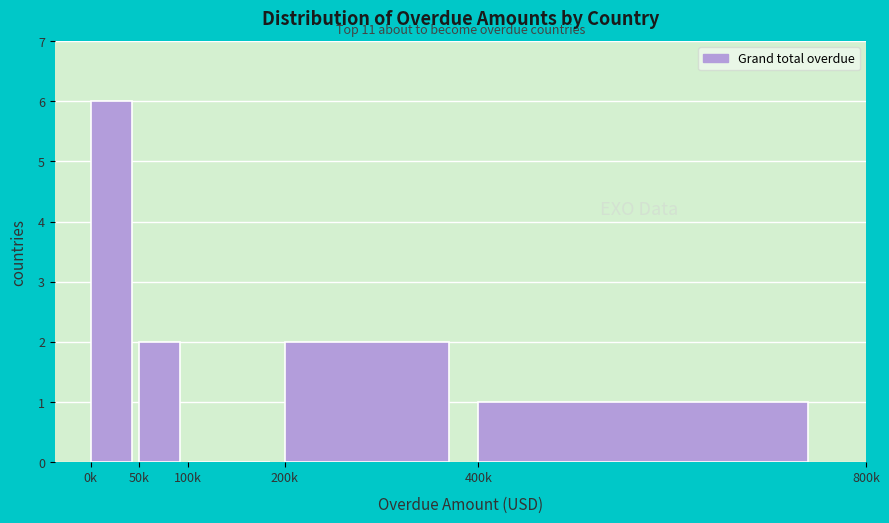

Reading left to right, extract all data points from this chart.

0k=6	50k=2	100k=0	200k=2	400k=1